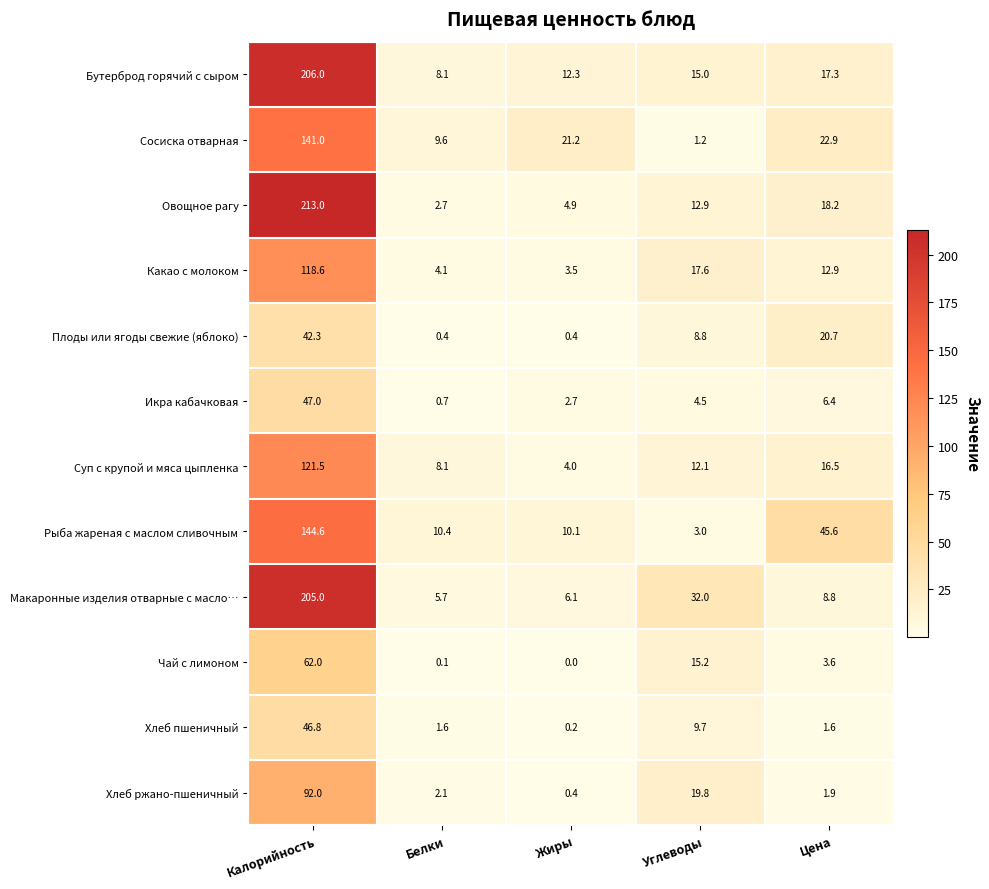

Is it true that Чай с лимоном equals 15.2 at Углеводы?

True